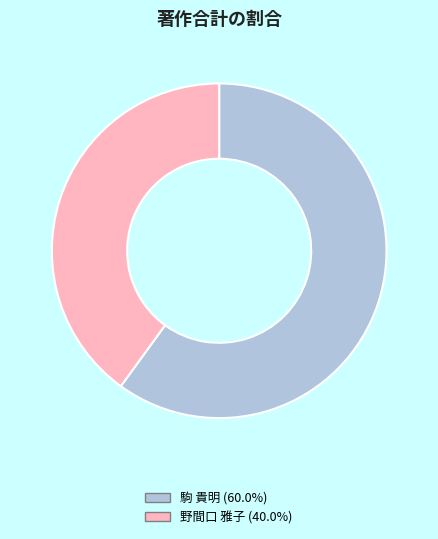

Is there any slice that represents more than half of the pie?

Yes